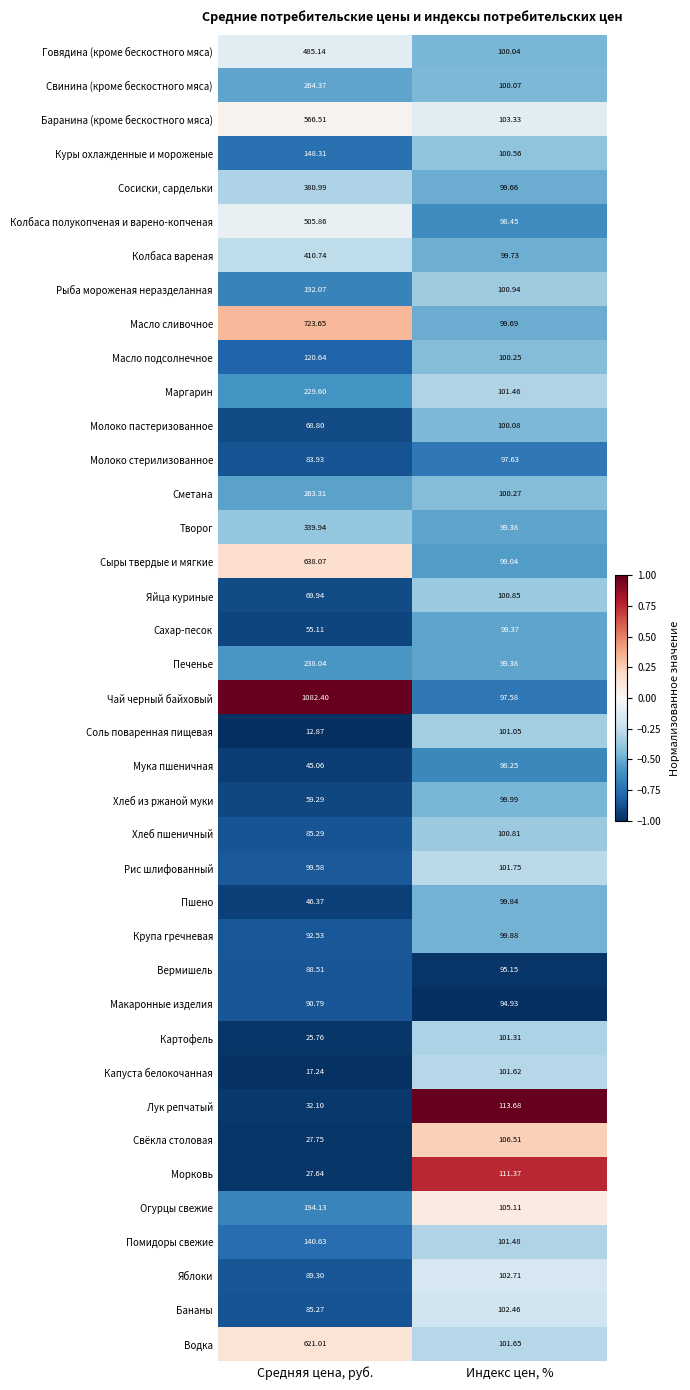

At which category is the sum across all series the highest?

Средняя цена, руб.